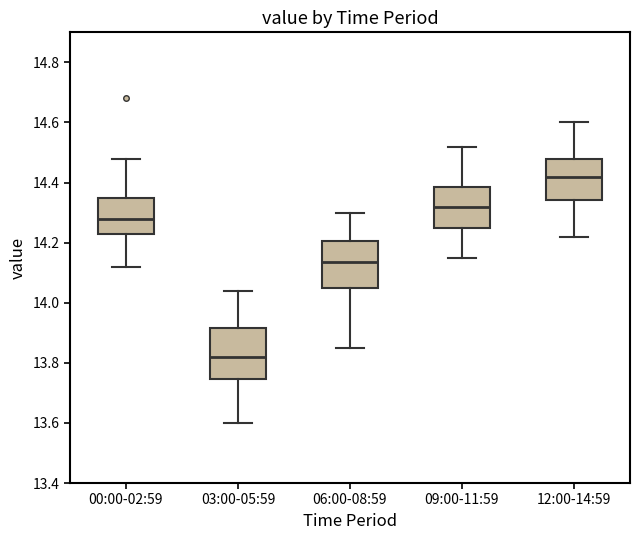

Reading left to right, transcribe this box plot: for each box, give where its median line is, the range the box spans, and where its two whiskers end, as read against the y-axis. The values are not printed on the chart, so give them approximately, as read against the axis.

00:00-02:59: median 14.28, box 14.22 to 14.36, whiskers 14.12 to 14.48
03:00-05:59: median 13.82, box 13.74 to 13.92, whiskers 13.60 to 14.04
06:00-08:59: median 14.14, box 14.06 to 14.20, whiskers 13.86 to 14.30
09:00-11:59: median 14.32, box 14.26 to 14.38, whiskers 14.16 to 14.52
12:00-14:59: median 14.42, box 14.34 to 14.48, whiskers 14.22 to 14.60